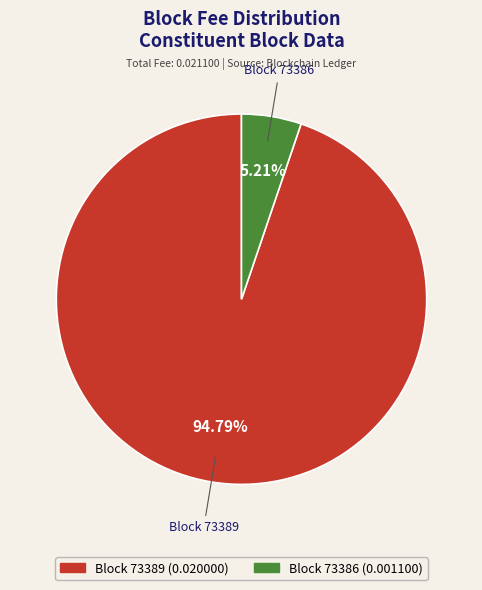

Is there any slice that represents more than half of the pie?

Yes